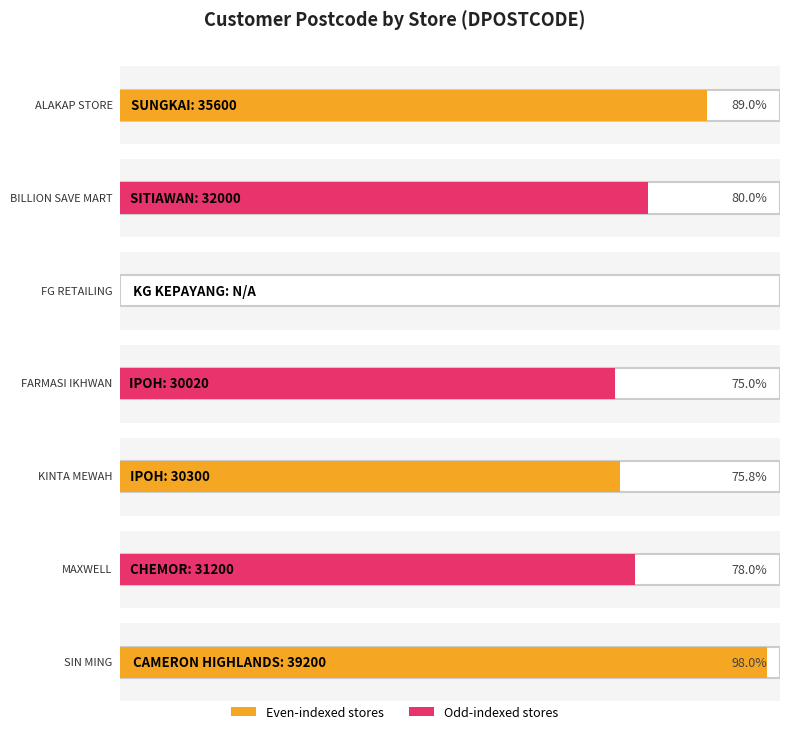

Reading left to right, what are all the values shown in this chart?

ALAKAP STORE=35600	BILLION SAVE MART=32000	FG RETAILING=0	FARMASI IKHWAN=30020	KINTA MEWAH=30300	MAXWELL=31200	SIN MING=39200